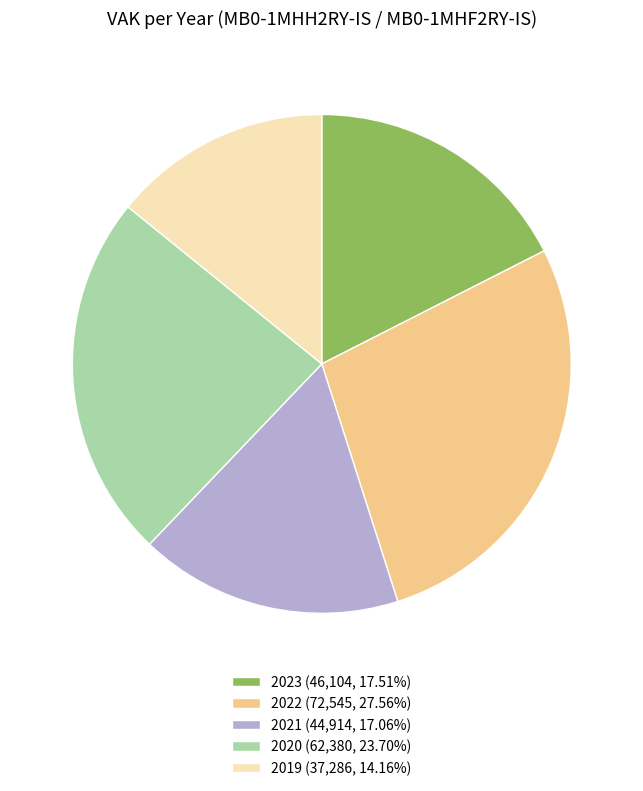

Is there a majority slice in this chart?

No